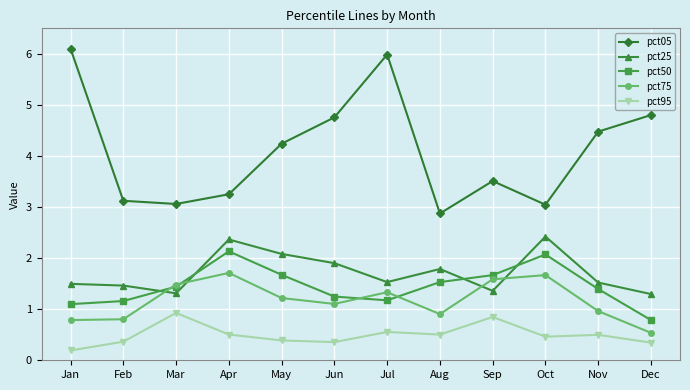

How many data points in pct75 are less than 1?

5